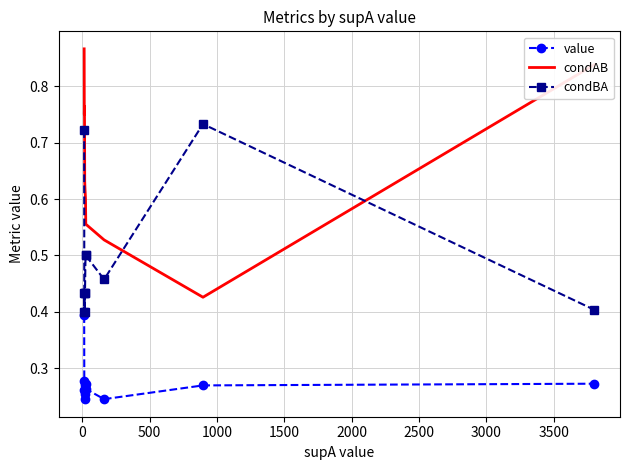

Rank the series by their average value, from highest to lowest.

condAB, condBA, value